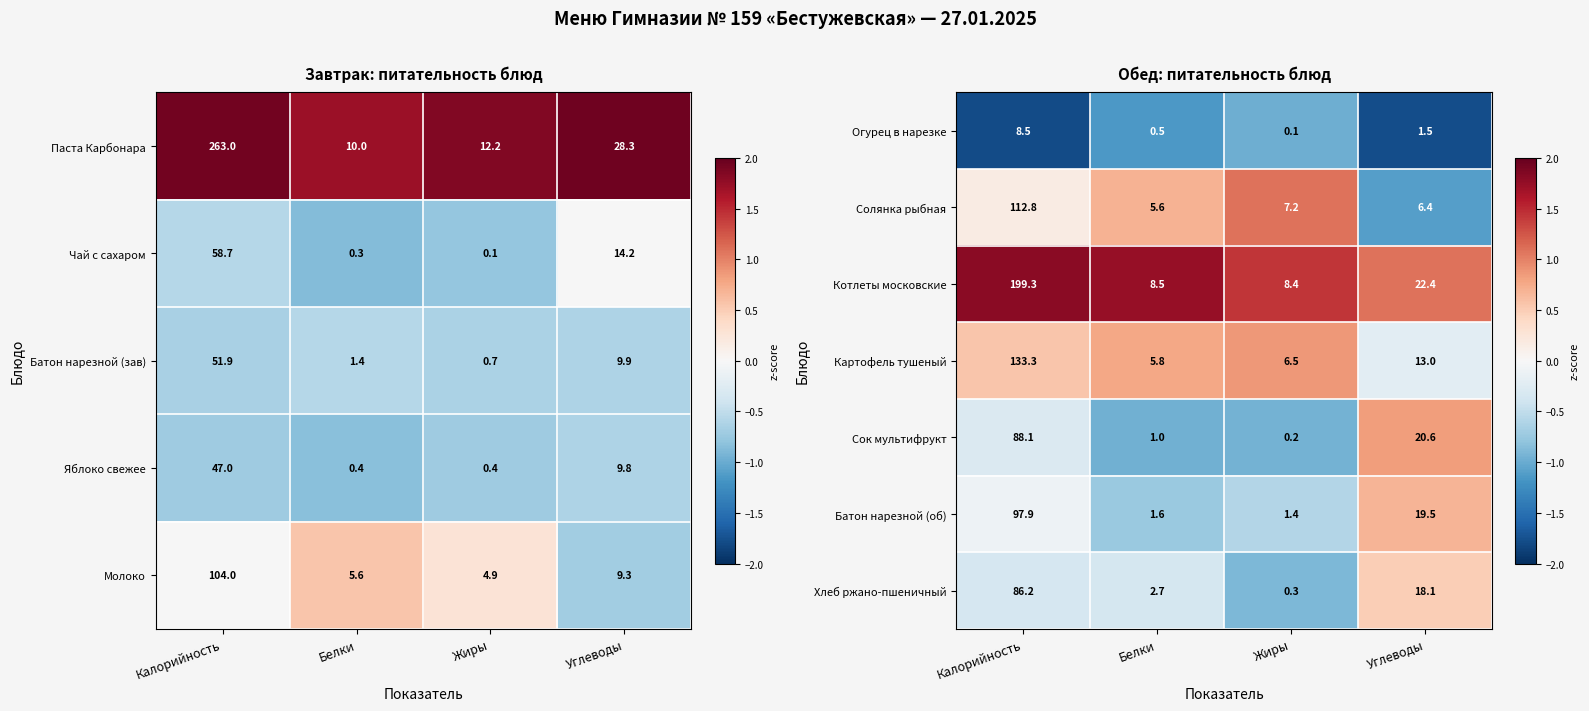

At which label does Хлеб ржано-пшеничный reach its minimum?

Жиры